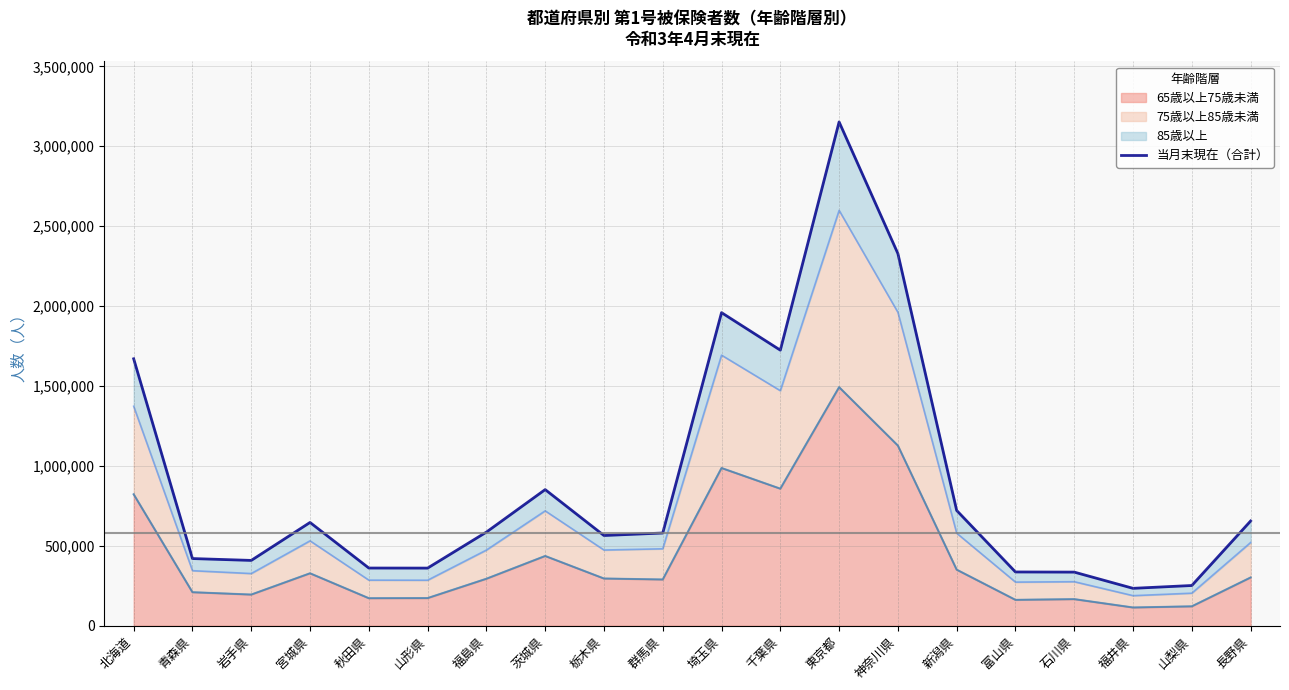

What is the minimum value shown in the chart?

234016